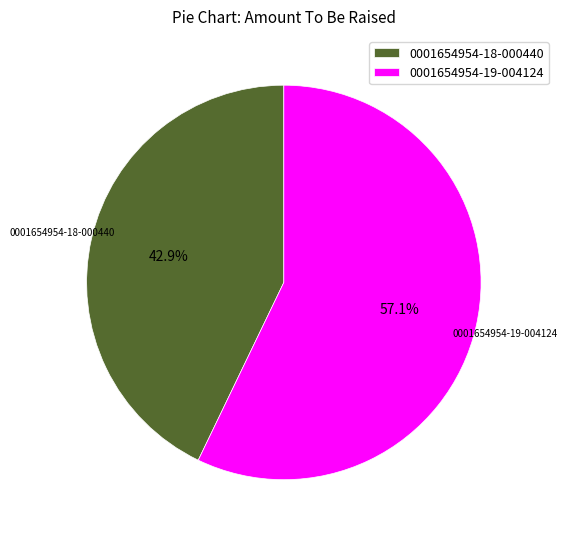

Count the number of slices in the pie.

2